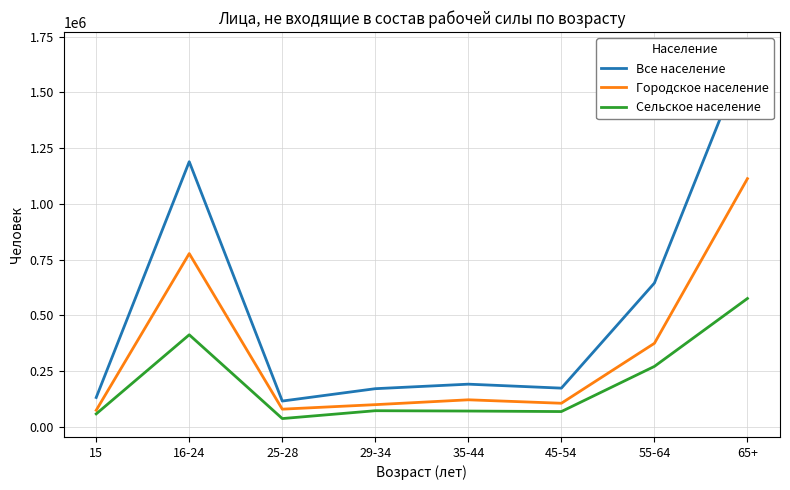

The value of Сельское население at 45-54 is 67822. True or false?

True